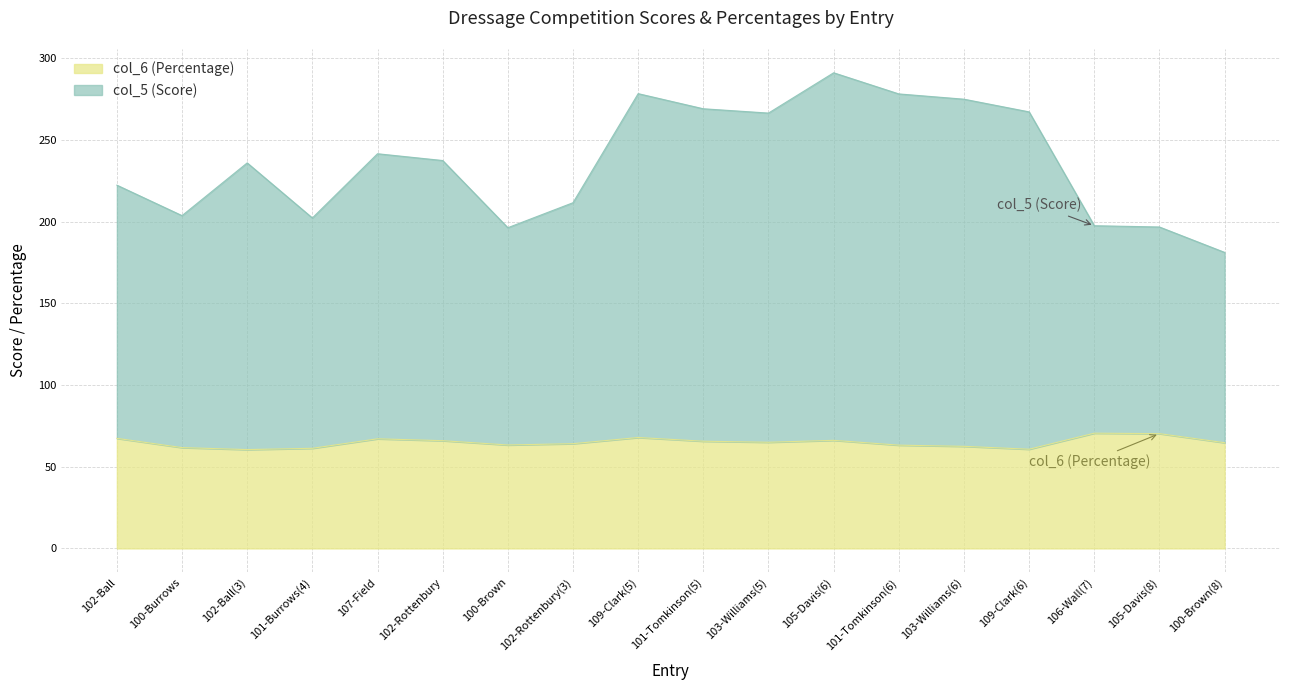

What is the approximate value of col_6 (Percentage) at 105-Davis(8)?

70.3